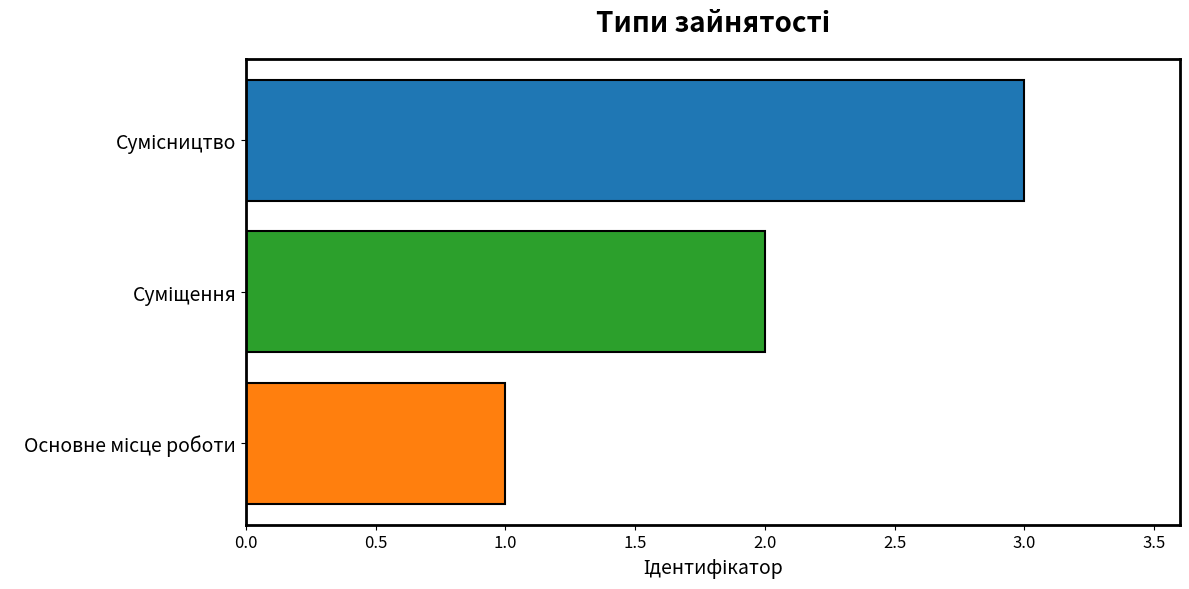

What is the sum of all values?

6